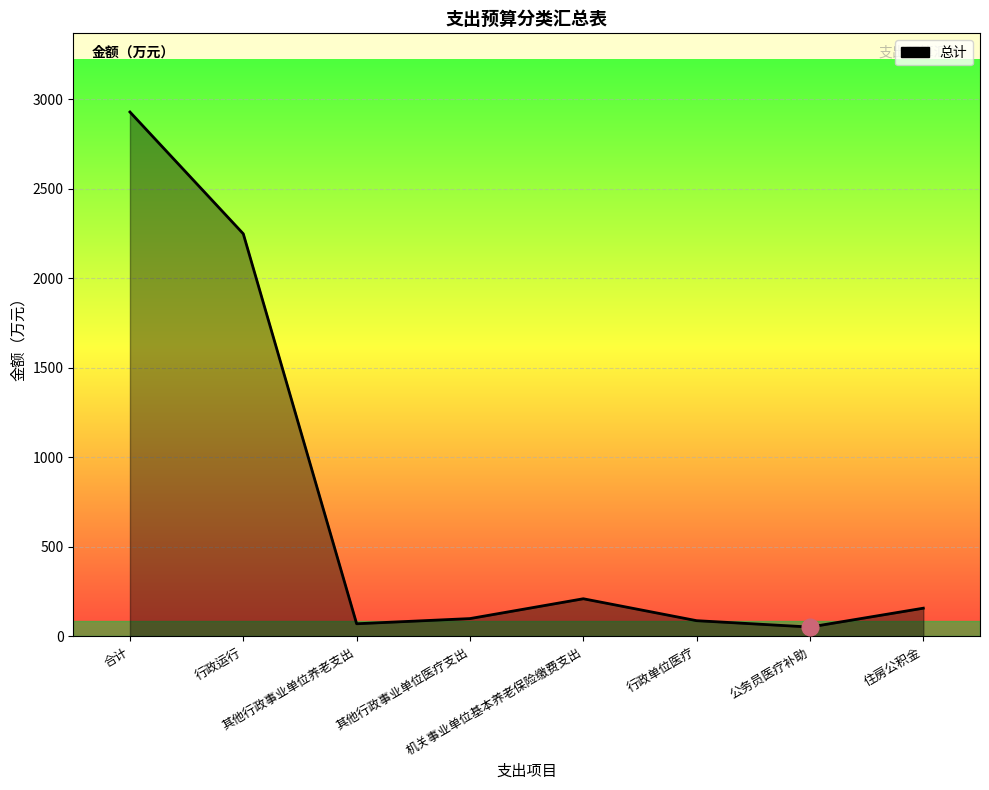

Where is the first local minimum?

其他行政事业单位养老支出